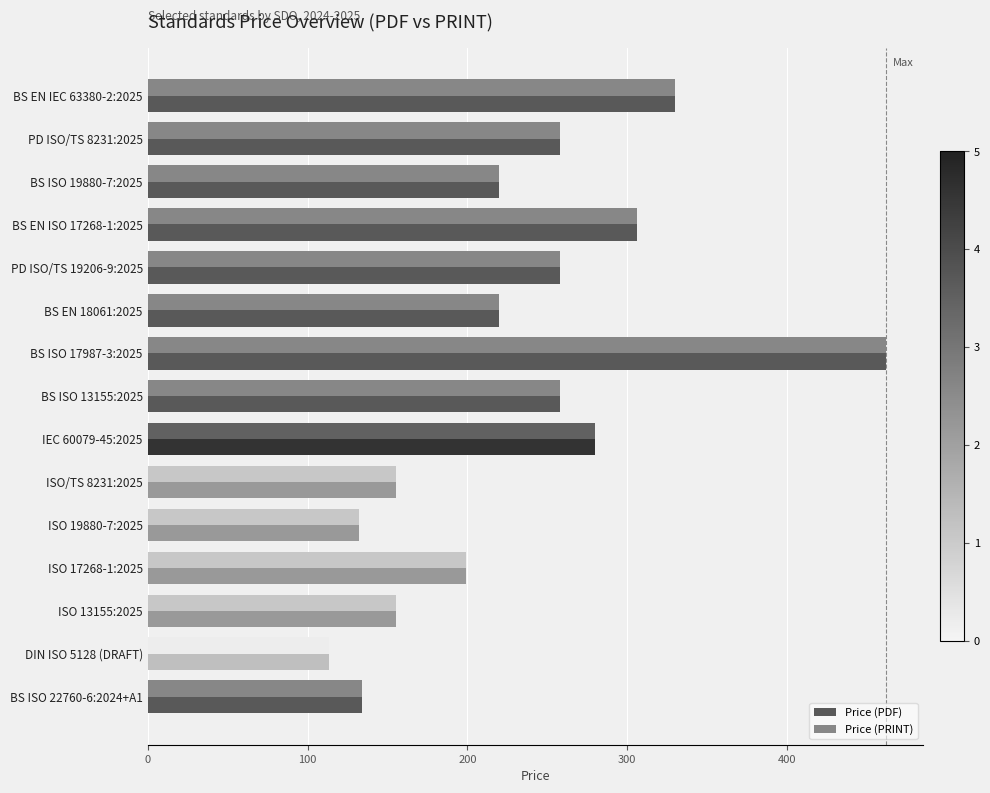

What is the sum of all Price (PRINT) values?

3480.3